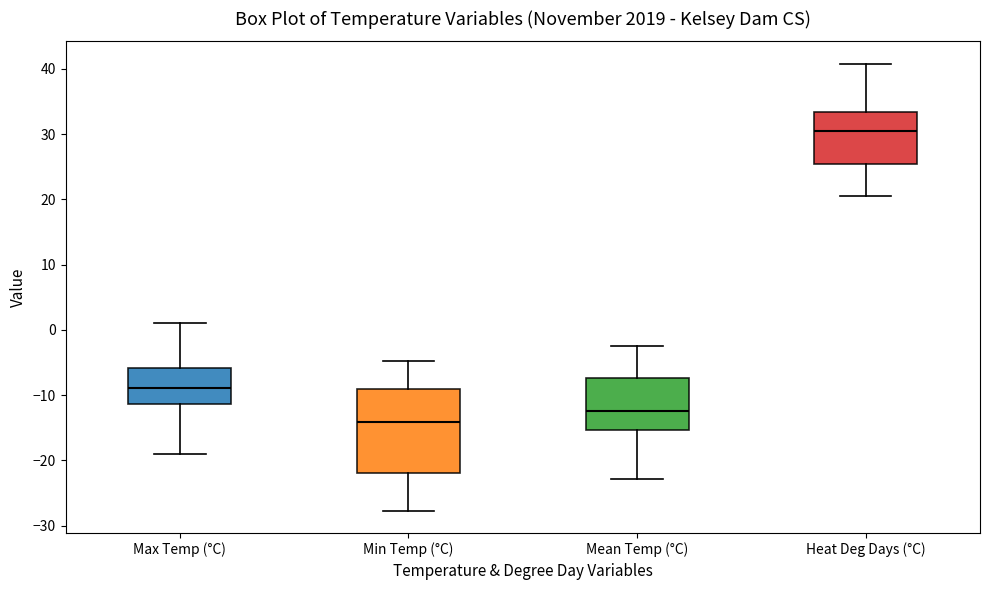

Reading left to right, read every box against the y-axis: the position of its median line, the range the box covers, and the ends of its whiskers. The values are not printed on the chart, so give them approximately, as read against the axis.

Max Temp (°C): median -9, box -11 to -6, whiskers -19 to 1
Min Temp (°C): median -14, box -22 to -9, whiskers -28 to -5
Mean Temp (°C): median -12, box -15 to -7, whiskers -23 to -2
Heat Deg Days (°C): median 31, box 25 to 33, whiskers 21 to 41